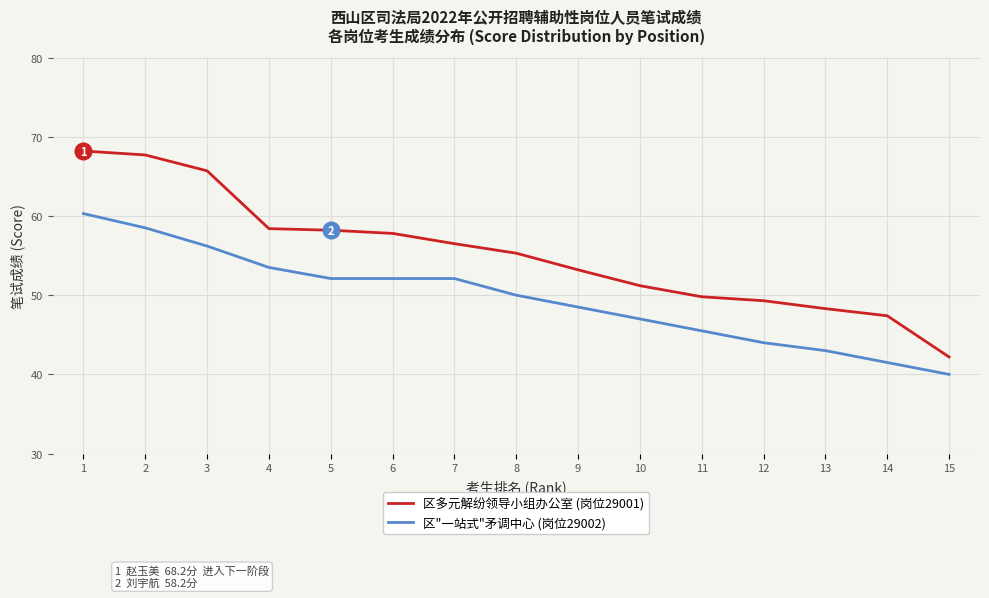

What is the total value across all series at 13?

91.3